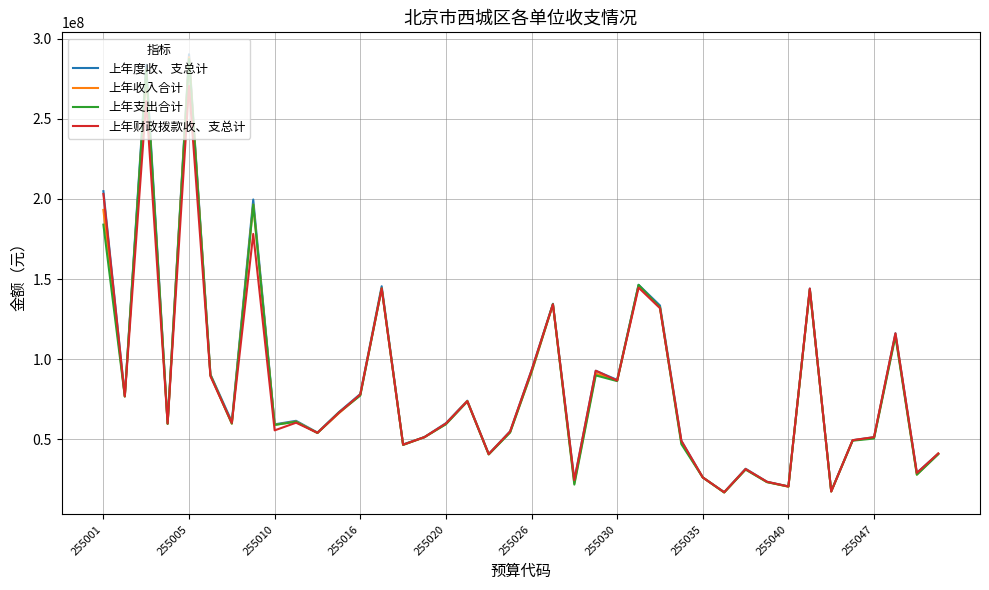

What is the greatest value displayed?

290214790.7